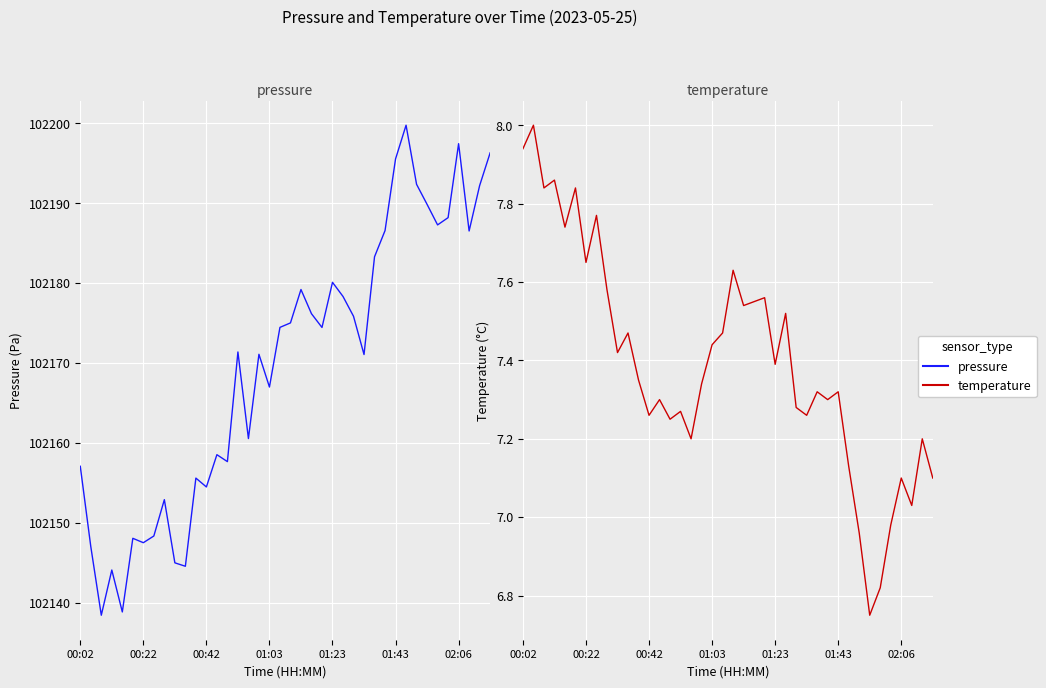

In pressure, how many points are higher than both neighbors (excluding endpoints)?

11